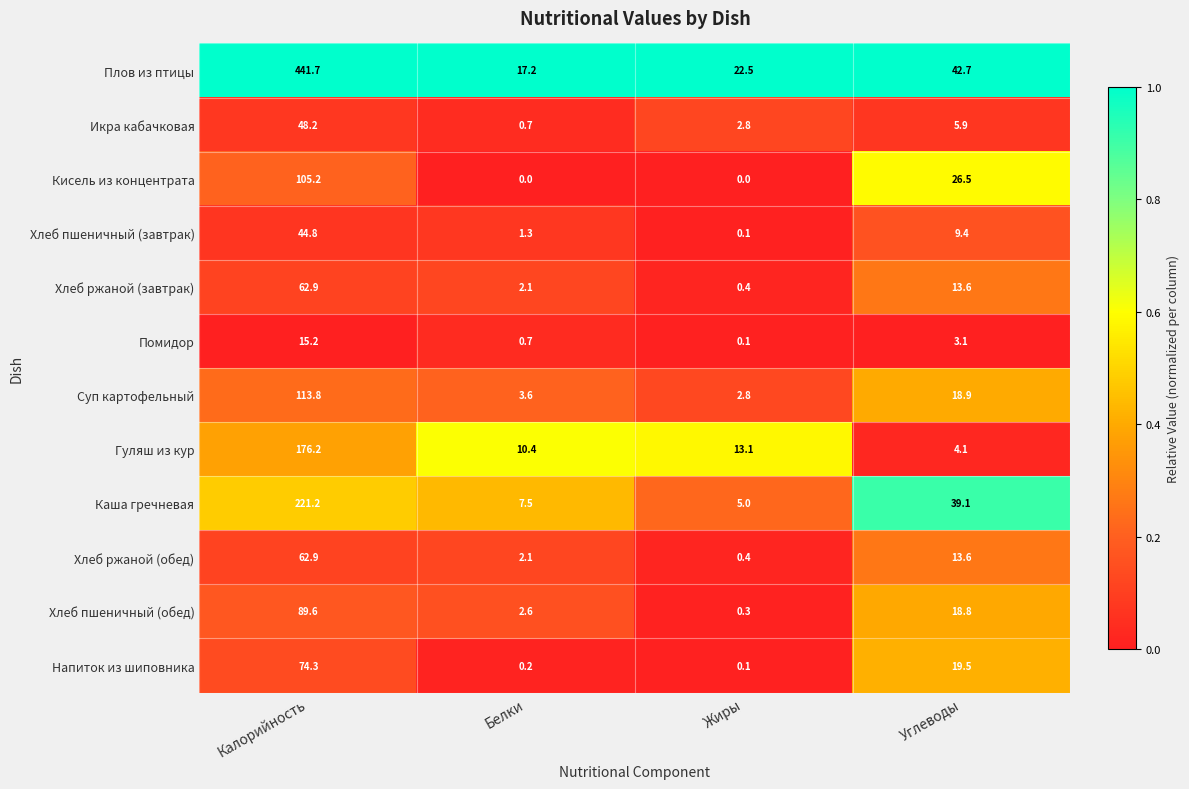

Which series has the largest total across all categories?

Плов из птицы